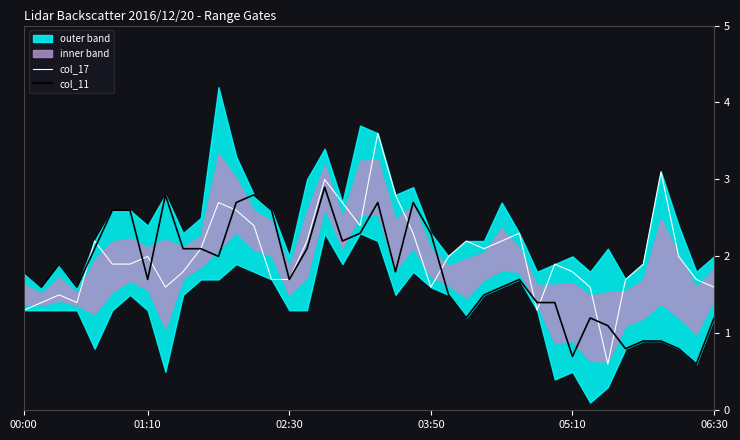

Which category has the lowest value in the col_17 series?

33